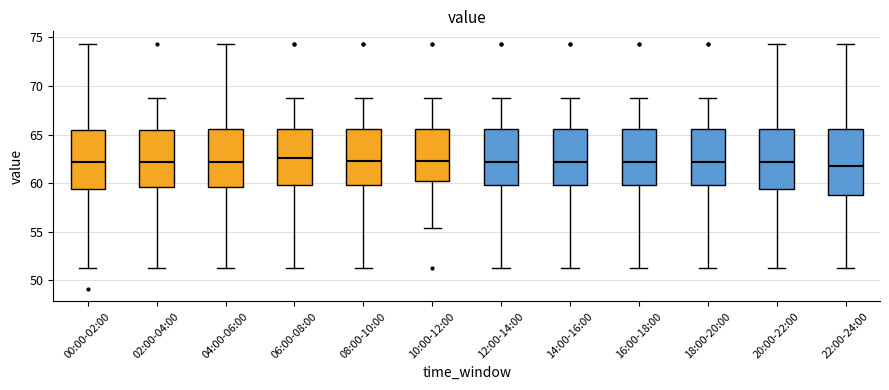

Reading left to right, transcribe this box plot: for each box, give where its median line is, the range the box spans, and where its two whiskers end, as read against the y-axis. The values are not printed on the chart, so give them approximately, as read against the axis.

00:00-02:00: median 62.0, box 59.5 to 65.5, whiskers 51.5 to 74.5
02:00-04:00: median 62.0, box 59.5 to 65.5, whiskers 51.5 to 69.0
04:00-06:00: median 62.0, box 59.5 to 65.5, whiskers 51.5 to 74.5
06:00-08:00: median 62.5, box 60.0 to 65.5, whiskers 51.5 to 69.0
08:00-10:00: median 62.5, box 60.0 to 65.5, whiskers 51.5 to 69.0
10:00-12:00: median 62.5, box 60.0 to 65.5, whiskers 55.5 to 69.0
12:00-14:00: median 62.0, box 60.0 to 65.5, whiskers 51.5 to 69.0
14:00-16:00: median 62.0, box 60.0 to 65.5, whiskers 51.5 to 69.0
16:00-18:00: median 62.0, box 60.0 to 65.5, whiskers 51.5 to 69.0
18:00-20:00: median 62.0, box 60.0 to 65.5, whiskers 51.5 to 69.0
20:00-22:00: median 62.0, box 59.5 to 65.5, whiskers 51.5 to 74.5
22:00-24:00: median 61.5, box 59.0 to 65.5, whiskers 51.5 to 74.5